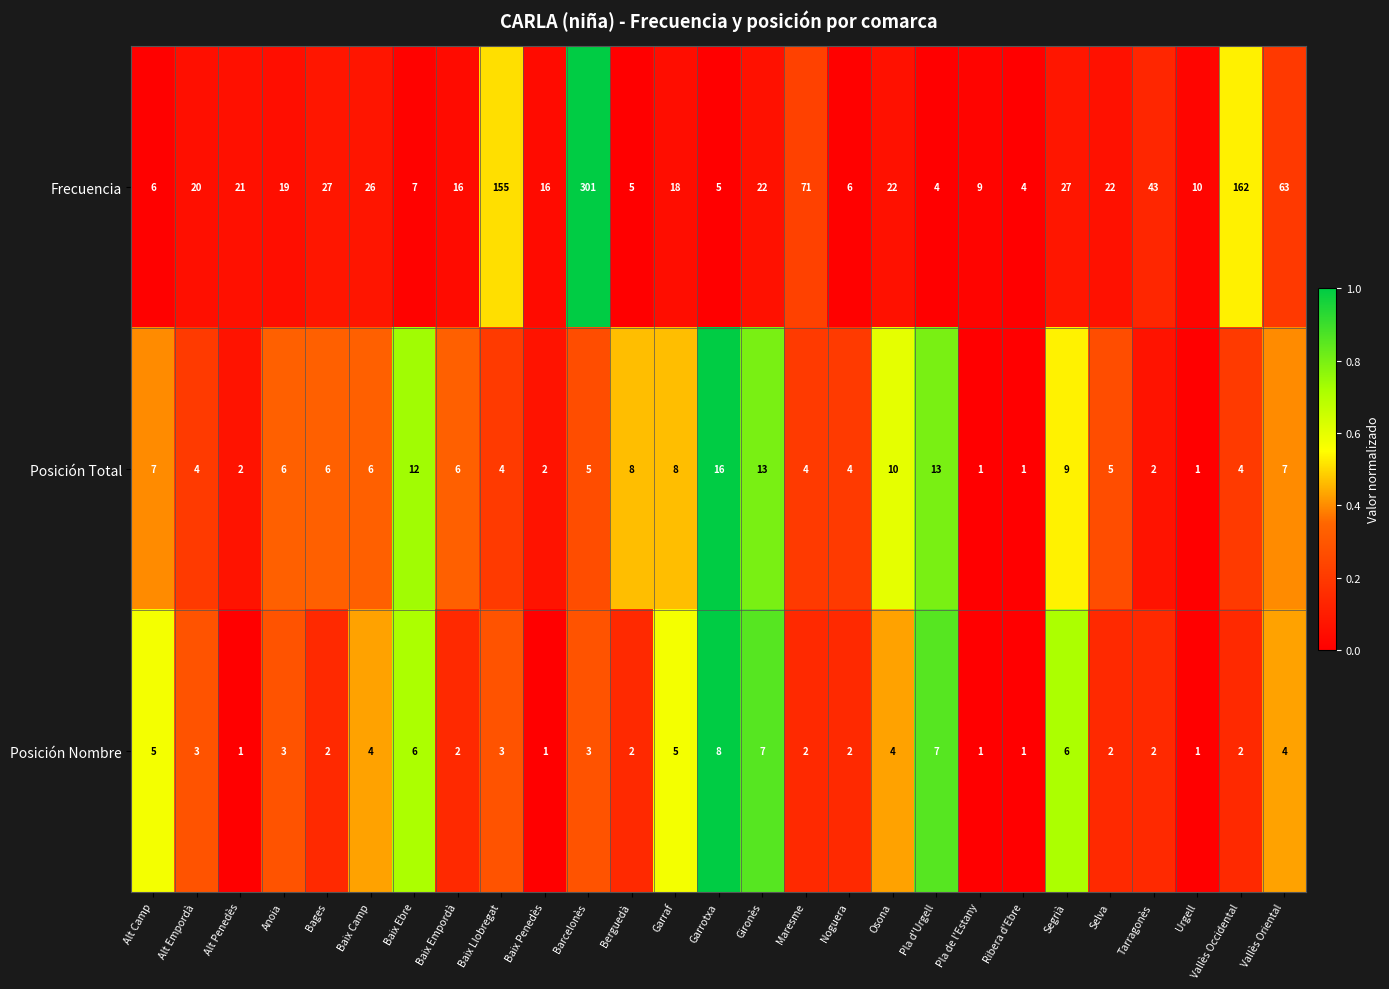

What is the sum of all Frecuencia values?

1107